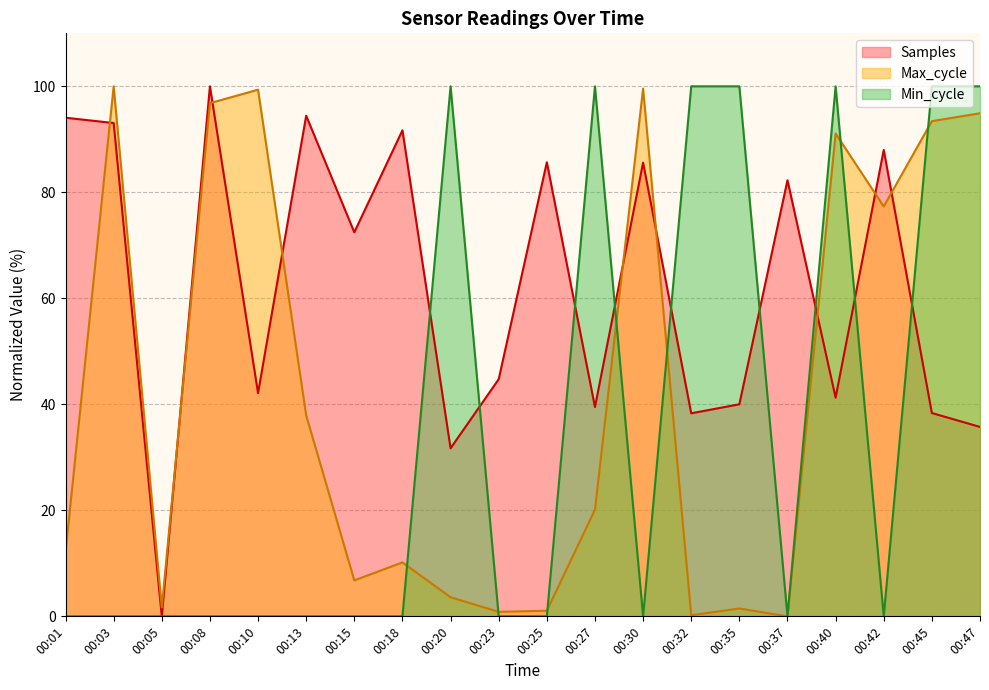

Where is the first local maximum for Min_cycle?

00:20